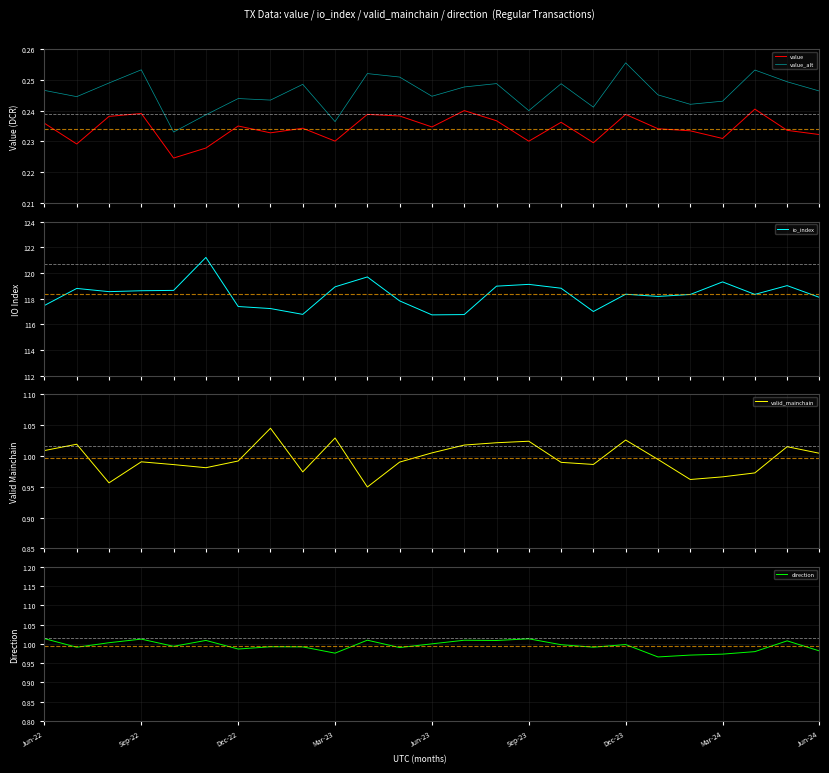

True or false: direction has a value of 1.5 at Mar-23.

False